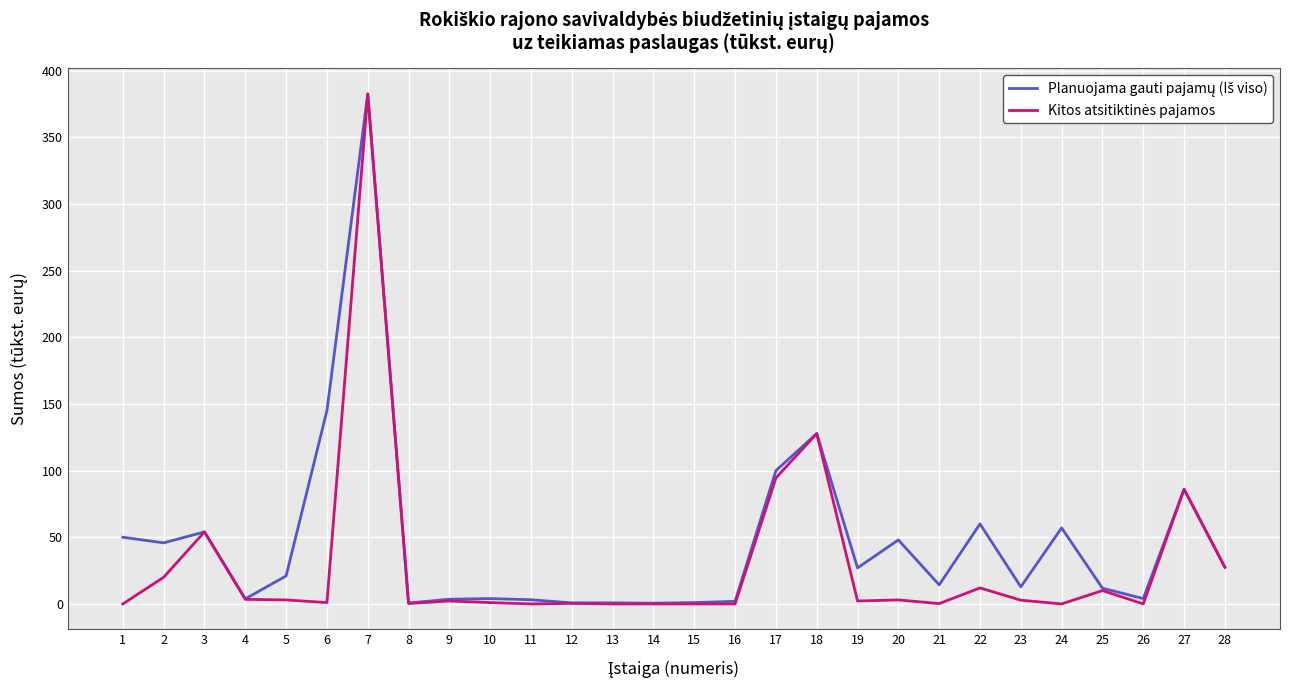

What is the greatest value displayed?

382.4